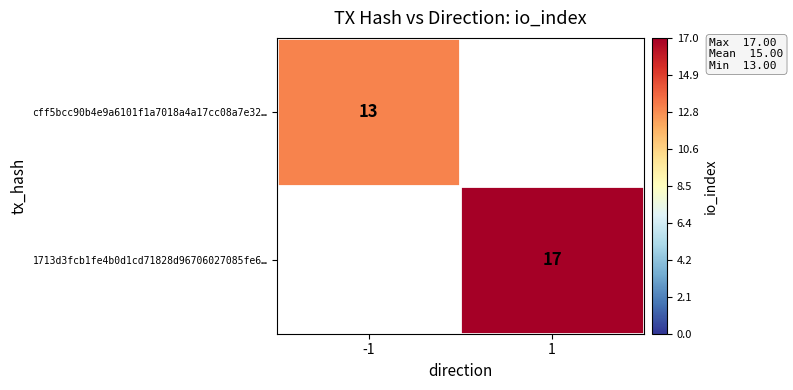

The cff5bcc90b4e9a6101f1a7018a4a17cc08a7e32… series shows 4 at -1. True or false?

False